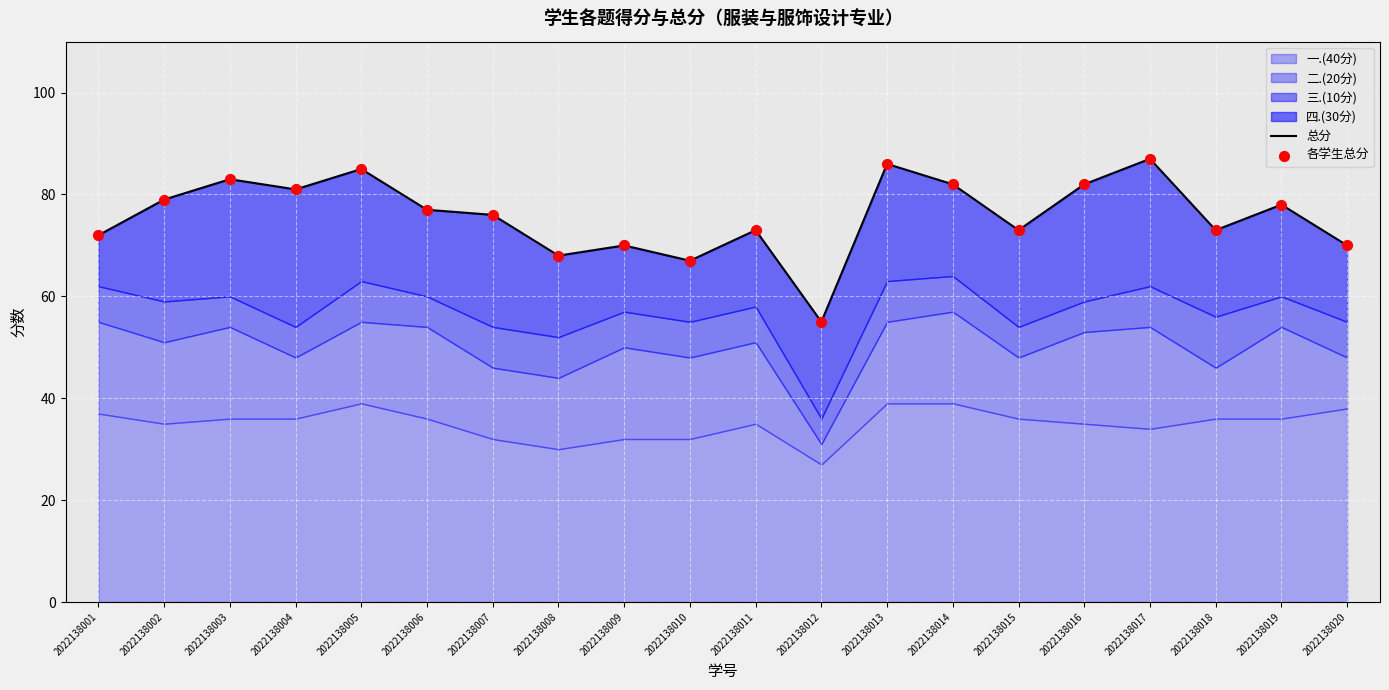

Which series has the largest Y range (max minus min)?

总分